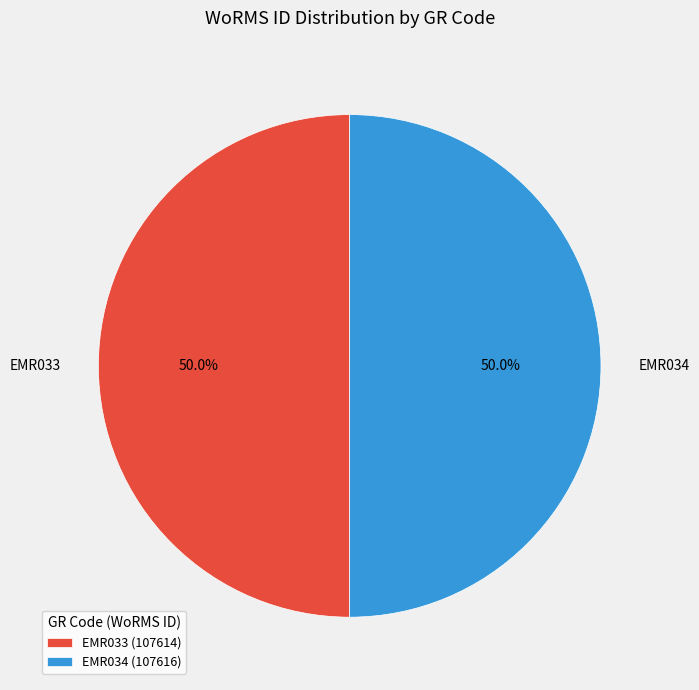

How many slices are in this pie chart?

2